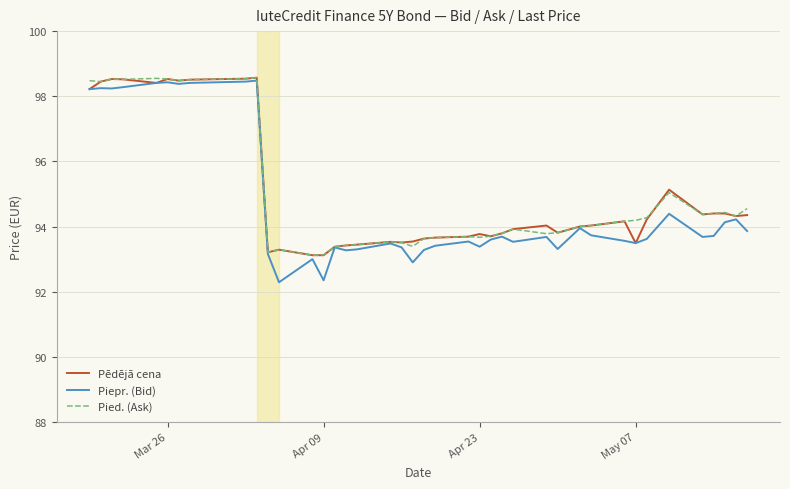

What is the smallest value displayed?

92.3